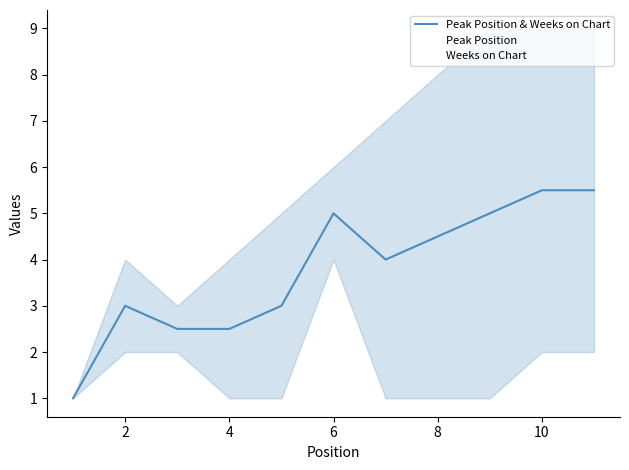

Does the chart have visible grid lines?

No